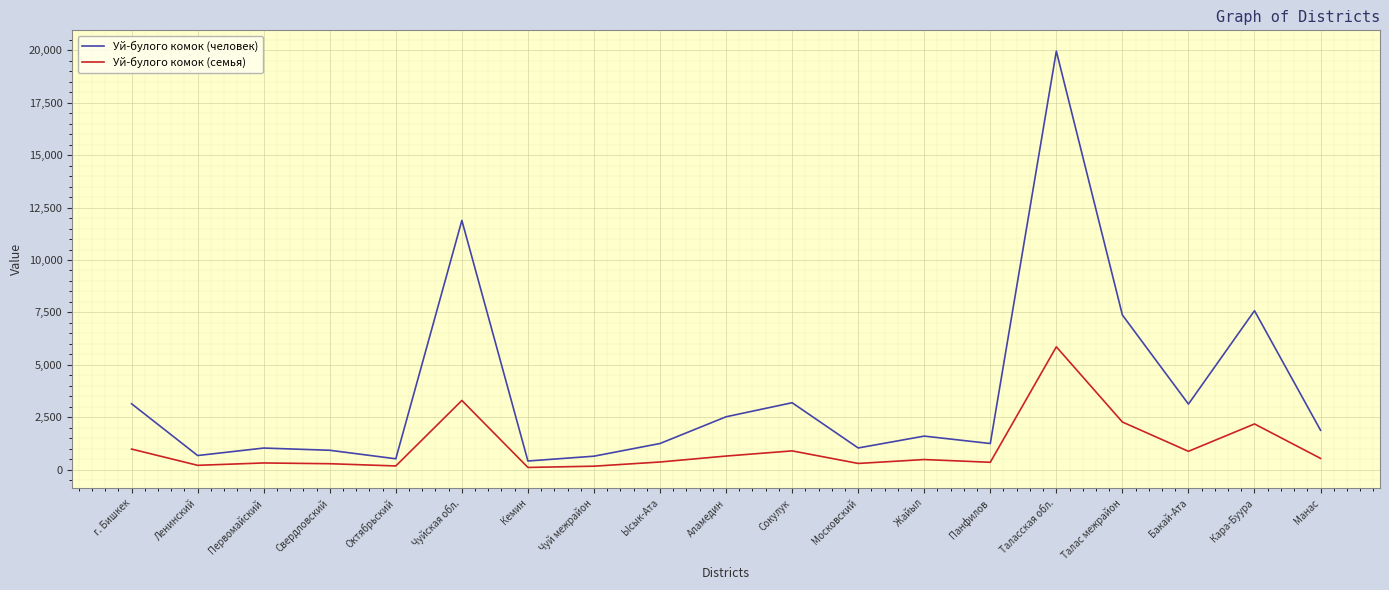

Rank the series at Кемин from highest to lowest value.

Уй-булого комок (человек), Уй-булого комок (семья)